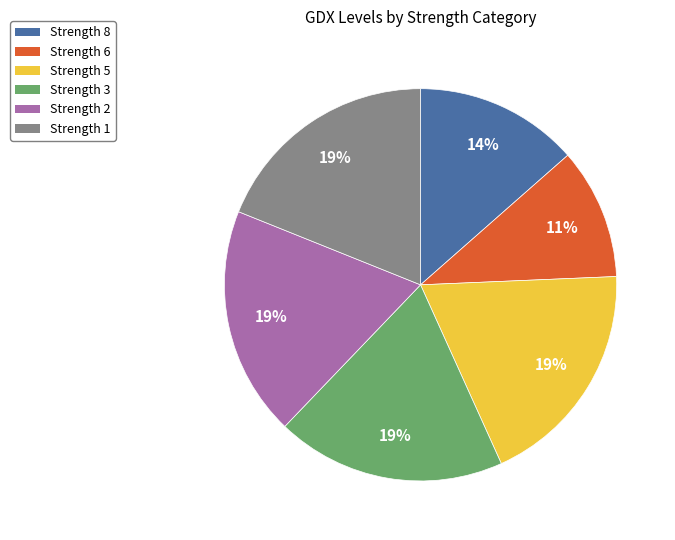

What is the smallest slice in the pie chart?

Strength 6